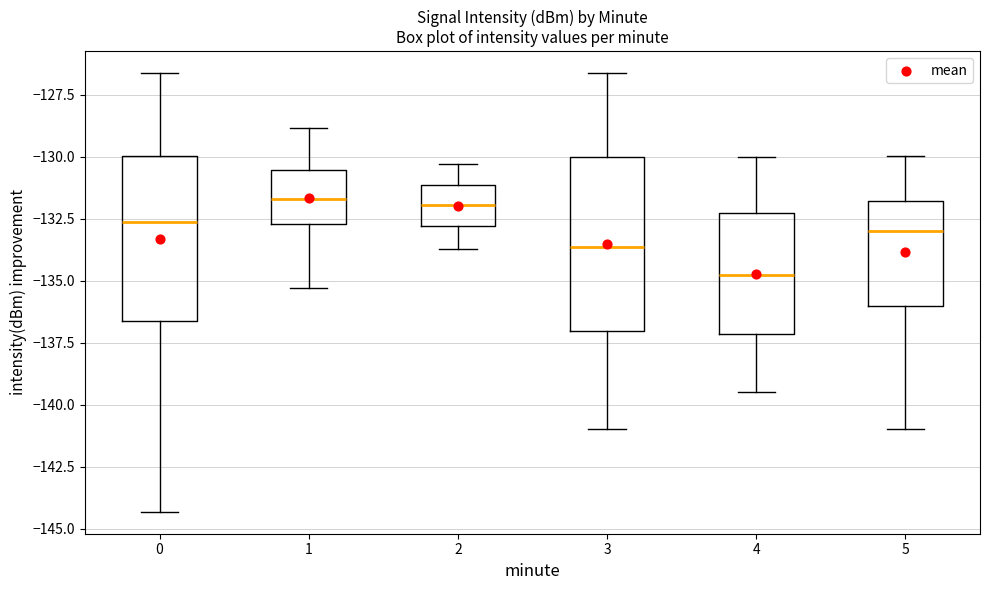

Reading left to right, transcribe this box plot: for each box, give where its median line is, the range the box spans, and where its two whiskers end, as read against the y-axis. The values are not printed on the chart, so give them approximately, as read against the axis.

0: median -132.5, box -136.5 to -130.0, whiskers -144.5 to -126.5
1: median -131.5, box -132.5 to -130.5, whiskers -135.5 to -129.0
2: median -132.0, box -133.0 to -131.0, whiskers -133.5 to -130.5
3: median -133.5, box -137.0 to -130.0, whiskers -141.0 to -126.5
4: median -134.5, box -137.0 to -132.5, whiskers -139.5 to -130.0
5: median -133.0, box -136.0 to -132.0, whiskers -141.0 to -130.0